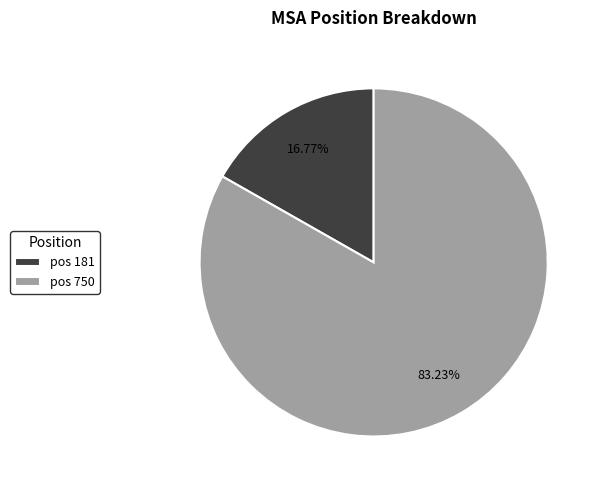

To the nearest percent, what is the difference between the largest and smallest slice percentages?

66%